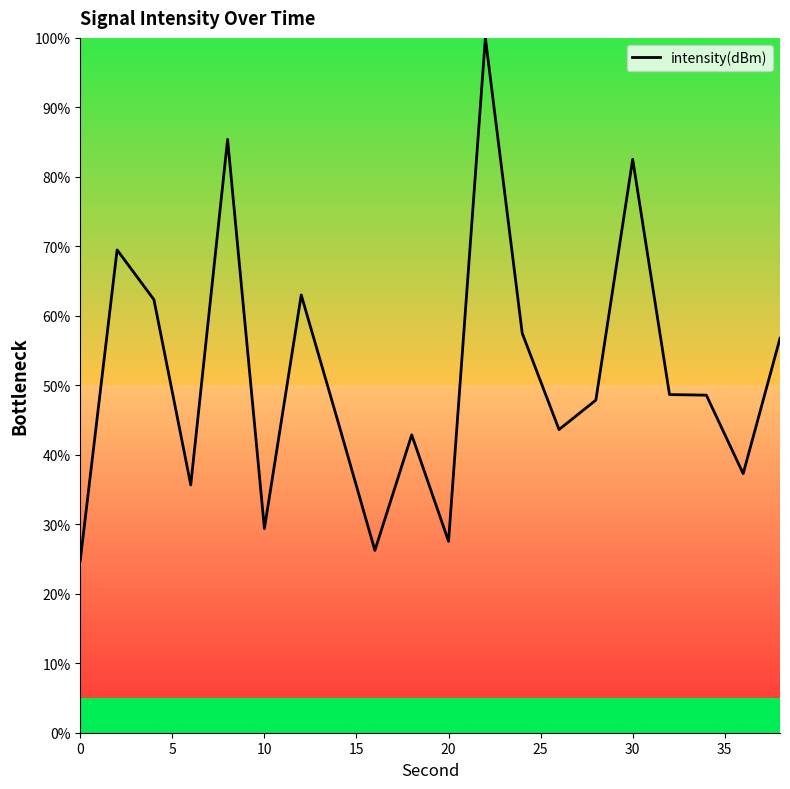

What is the smallest value displayed?

24.8